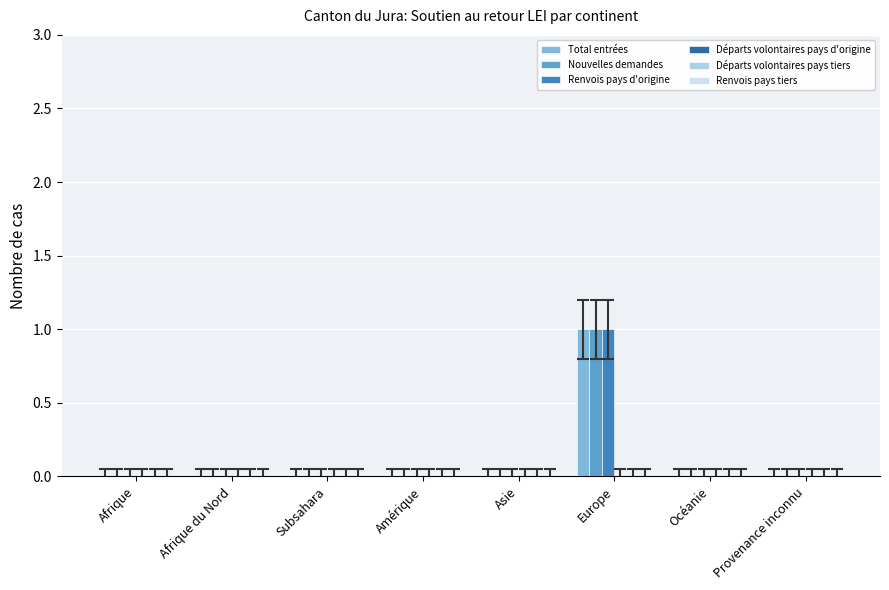

At which label does Renvois pays d'origine reach its peak?

Europe